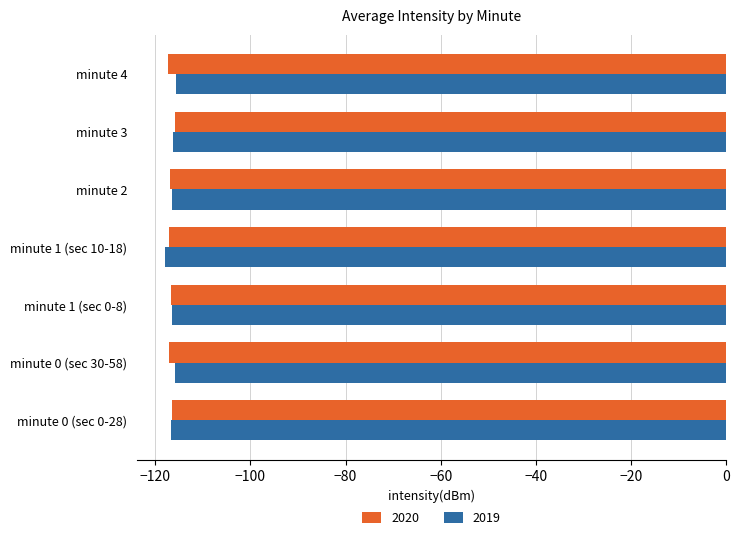

The 2019 series shows -118.0 at minute 1 (sec 10-18). True or false?

True